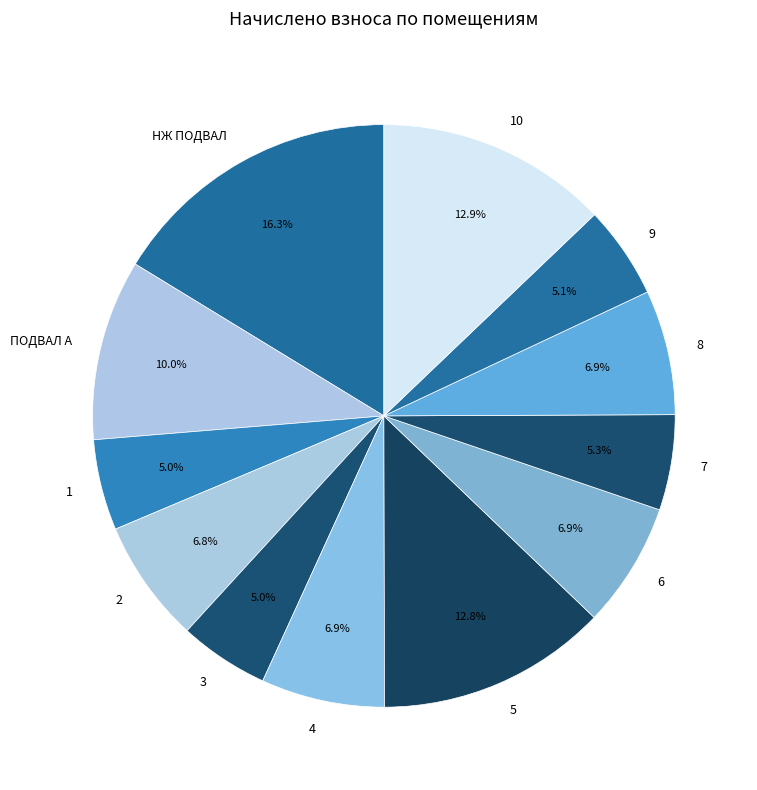

Which slice is the largest?

НЖ ПОДВАЛ